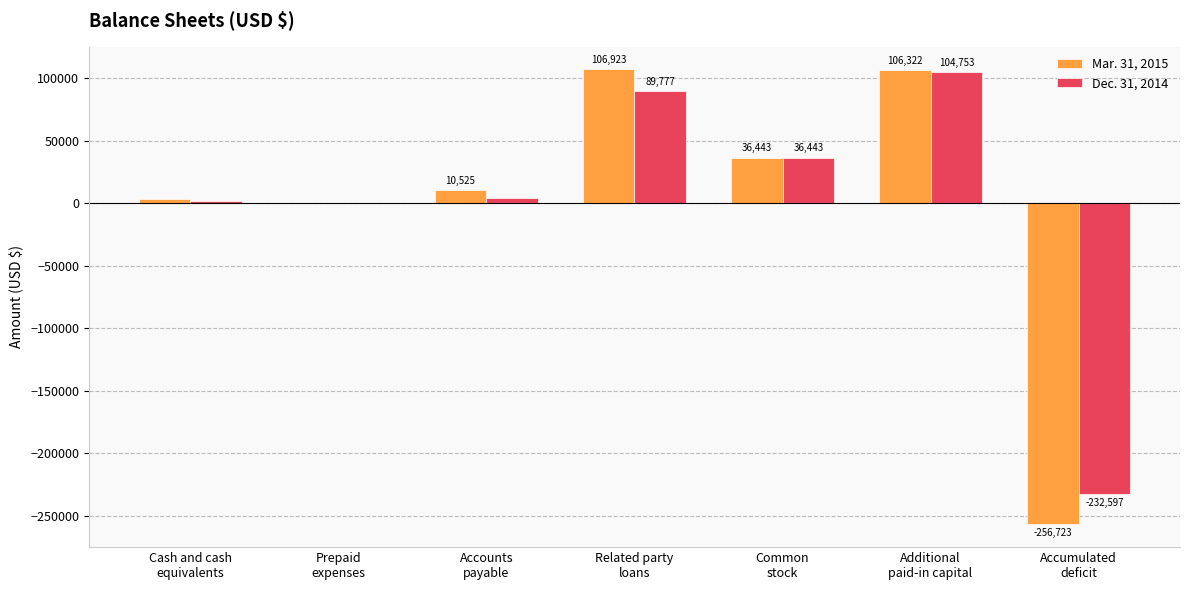

What is the sum of all Mar. 31, 2015 values?

6980